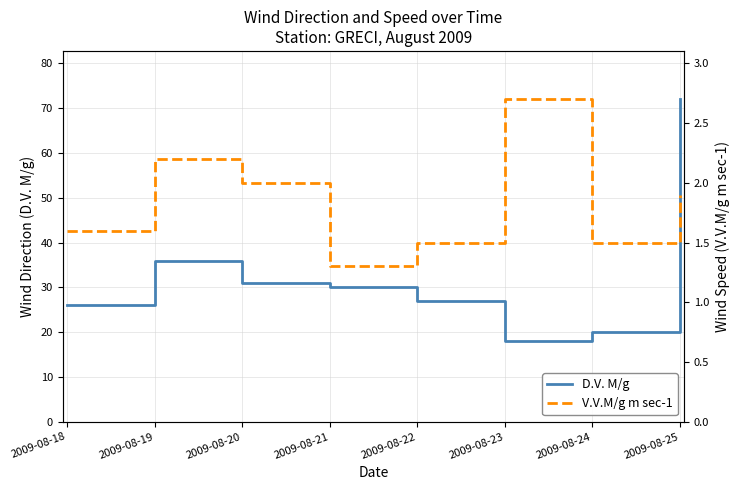

At which label is V.V.M/g m sec-1 closest to 2?

2009-08-20